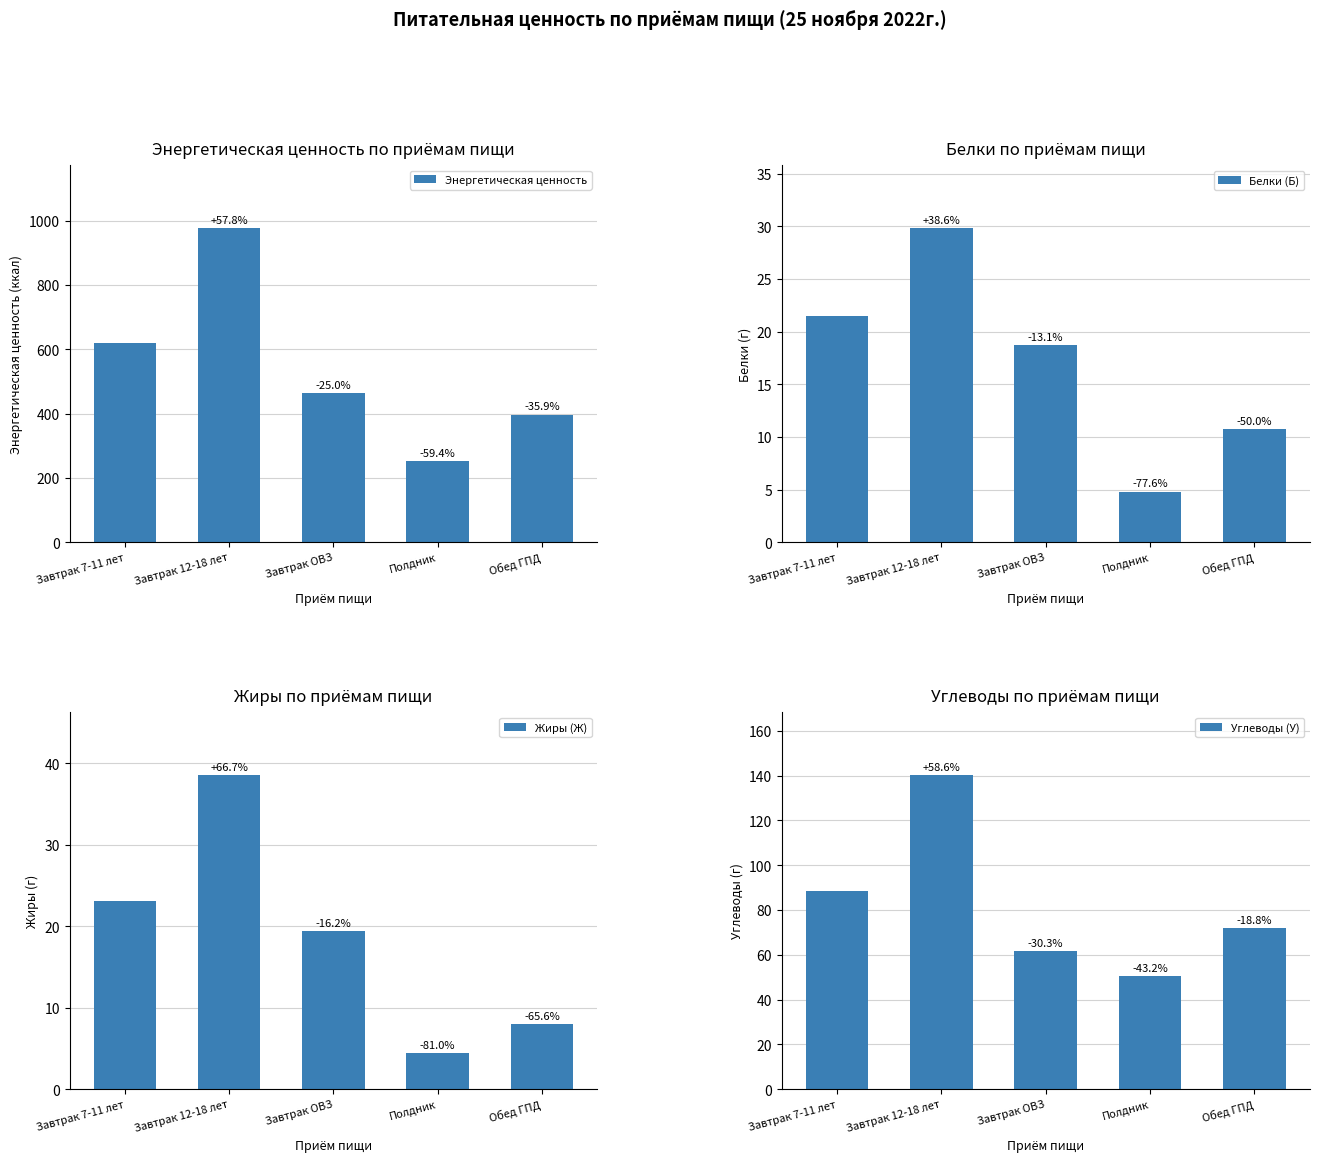

Is the value of Энергетическая ценность at Завтрак 7-11 лет greater than the value of Углеводы (У) at Полдник?

Yes